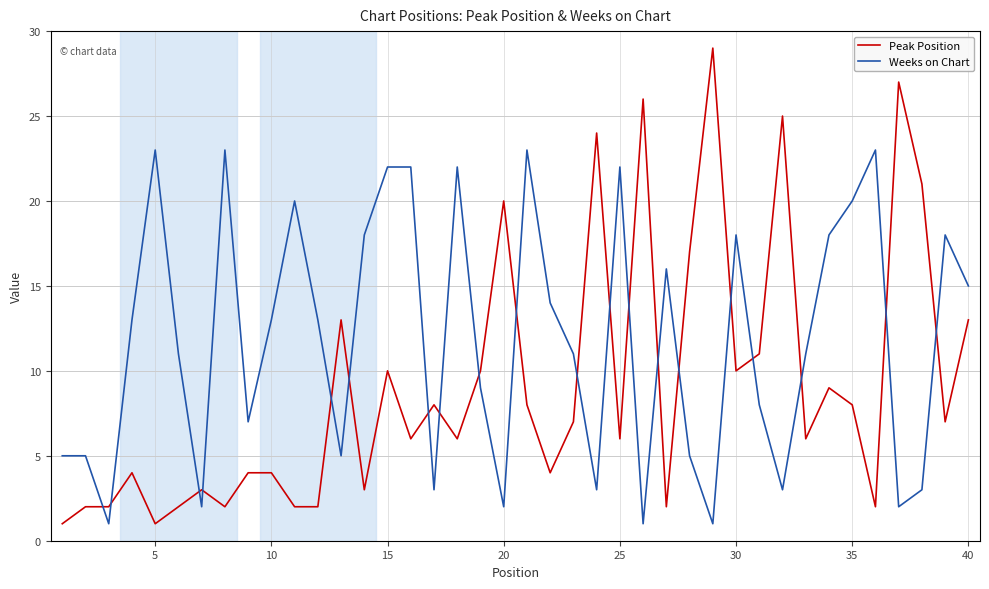

What is the difference between the maximum and minimum values in the Weeks on Chart series?

22